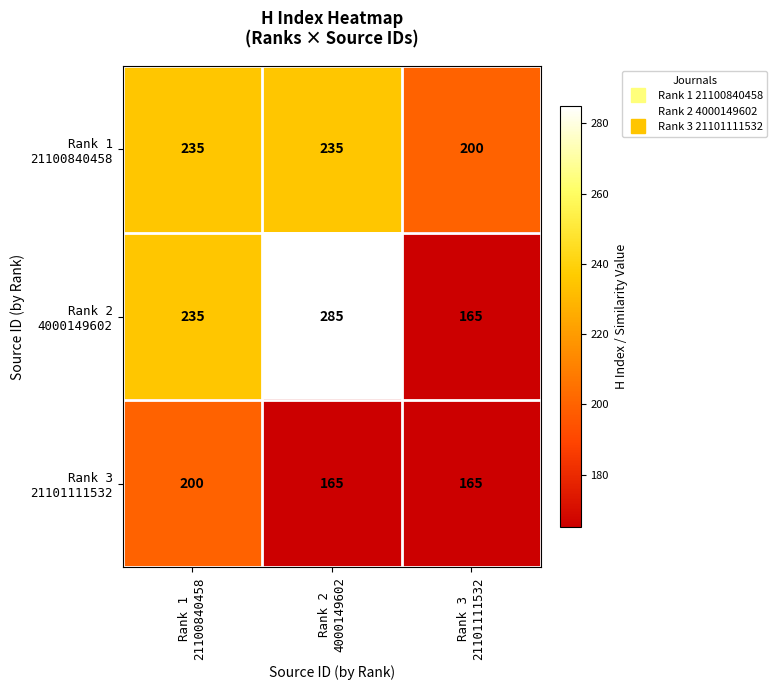

What is the maximum value shown in the chart?

285